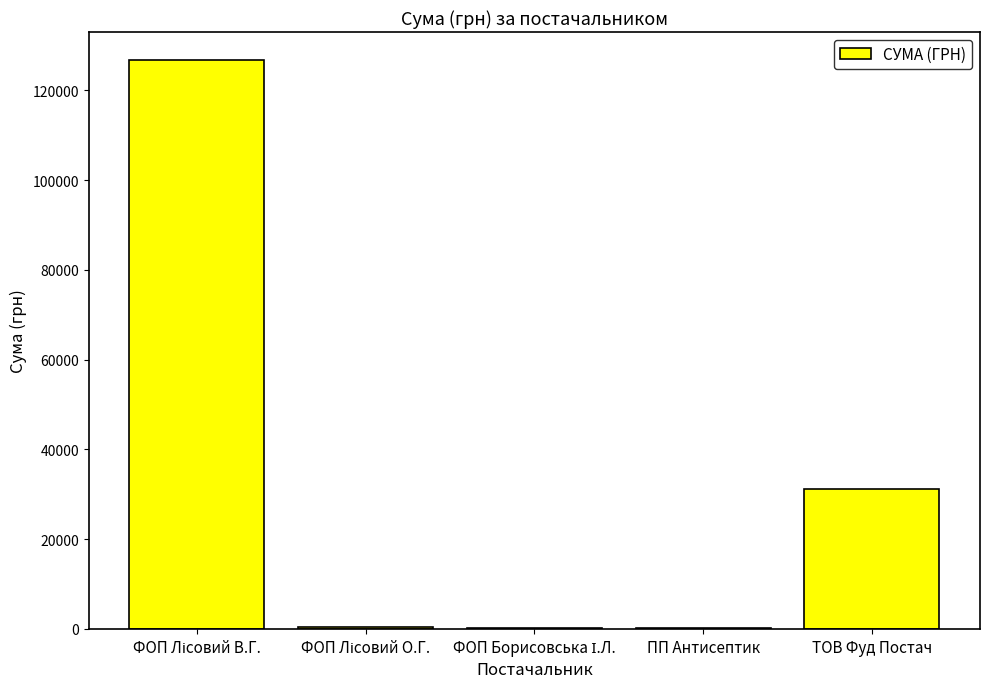

Is it true that the value at ТОВ Фуд Постач is 53242.2?

False